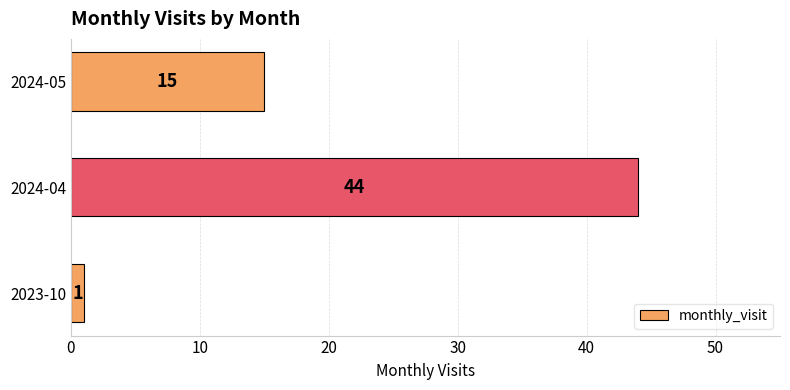

True or false: the data shows 26 at 2024-05.

False